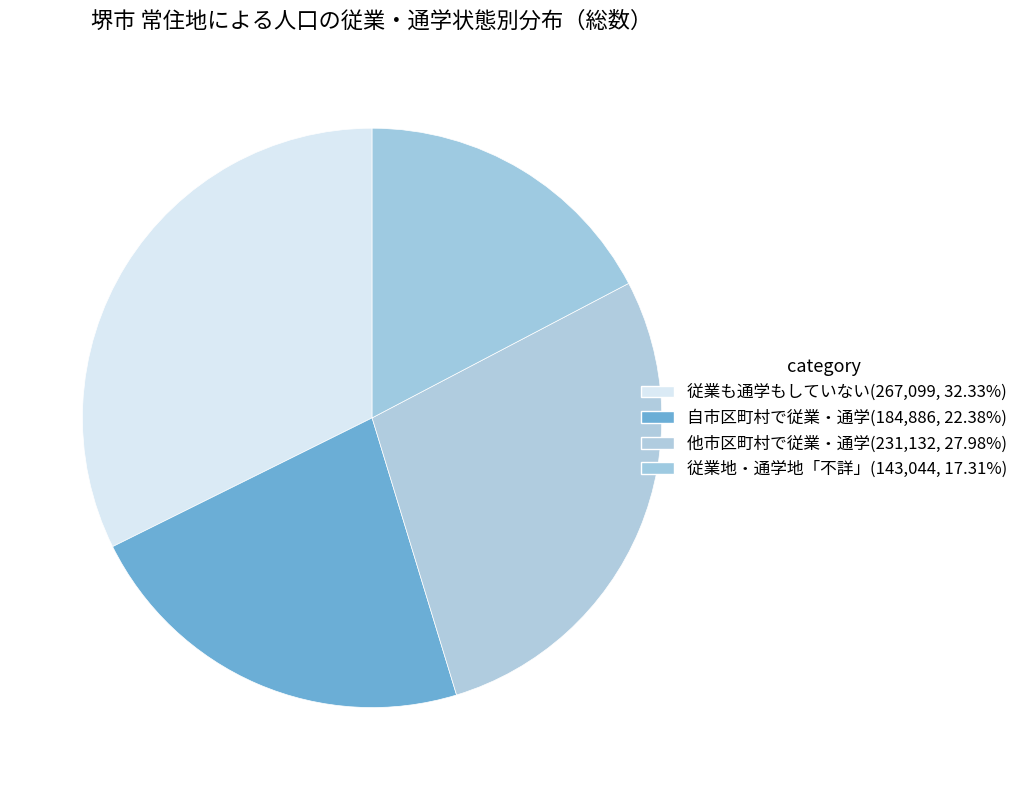

Does 従業地・通学地「不詳」 account for over 50% of the chart?

No